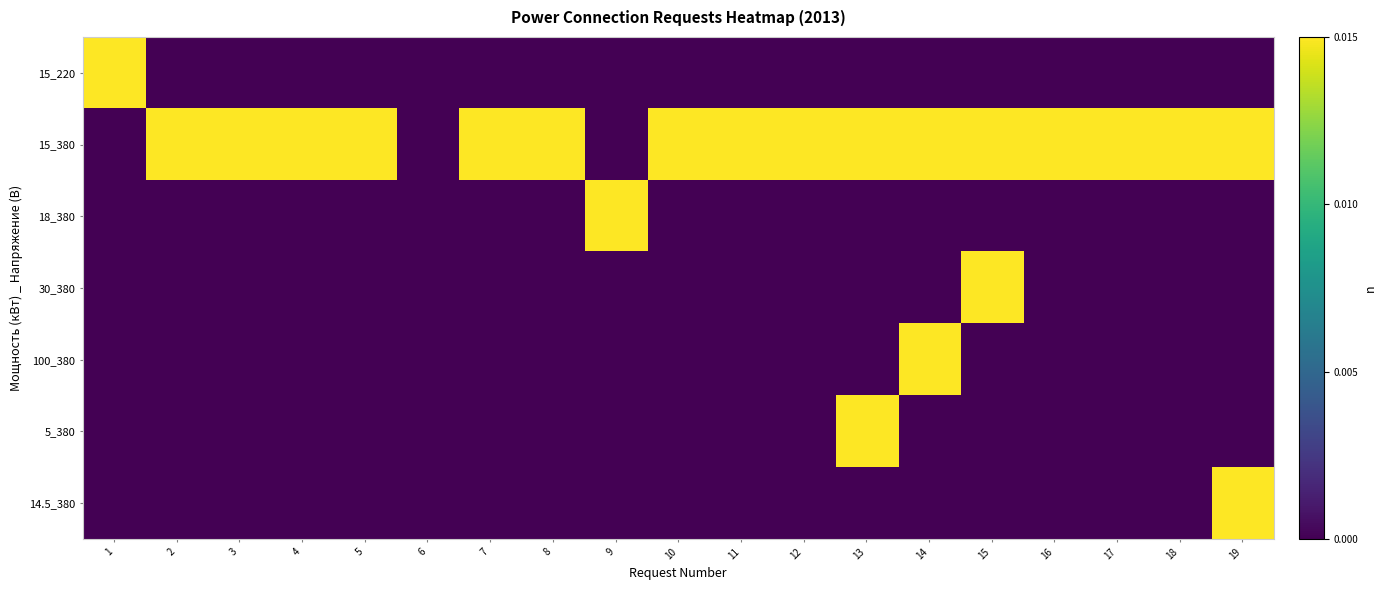

Which series has the largest total across all categories?

15_380